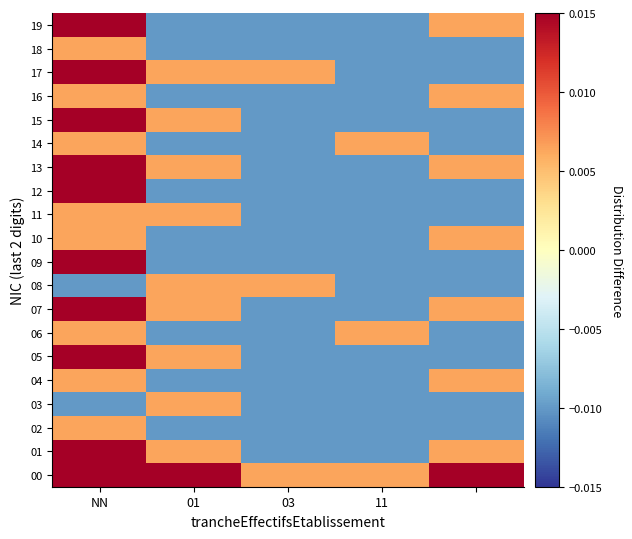

Which series has the widest spread of values?

00